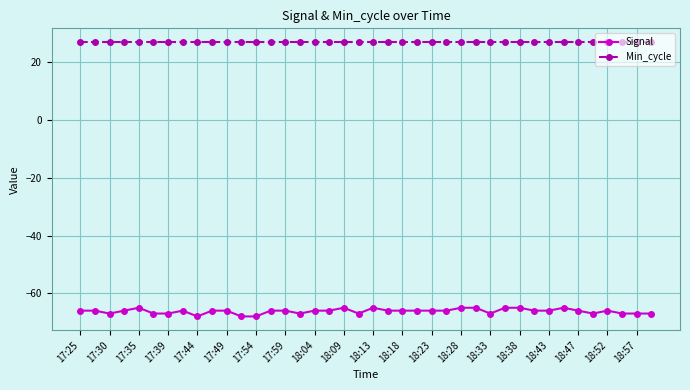

What is the value of the Min_cycle point at the 7th from the left?

27